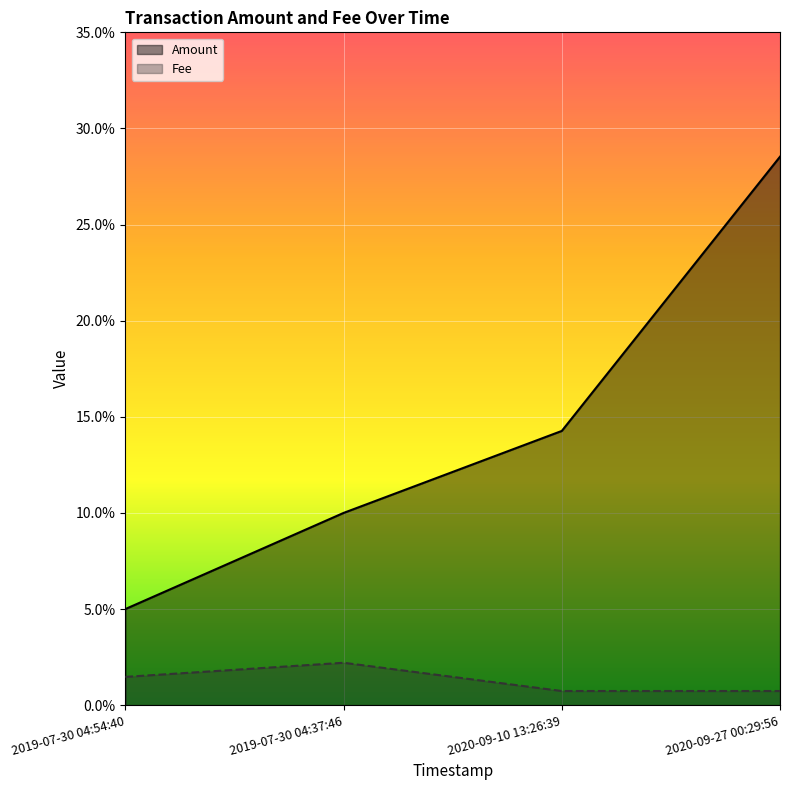

Between 2019-07-30 04:54:40 and 2020-09-10 13:26:39, which series saw the biggest shift?

Amount